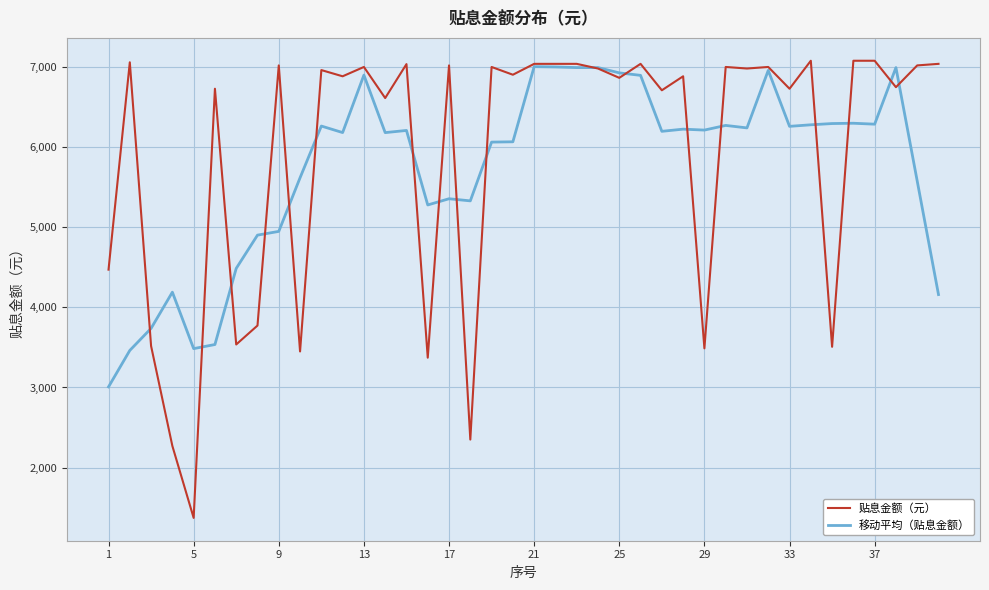

What is the difference between the second highest and minimum values in the 贴息金额（元） series?

5696.9